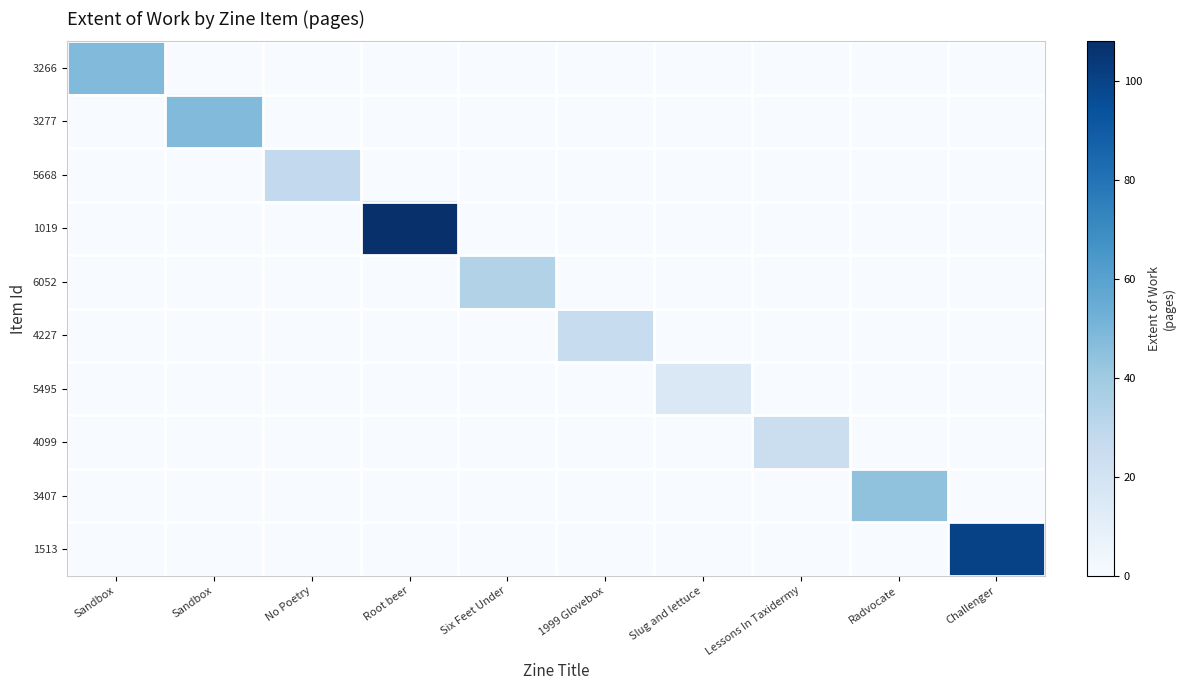

Count the number of data series in this chart.

10